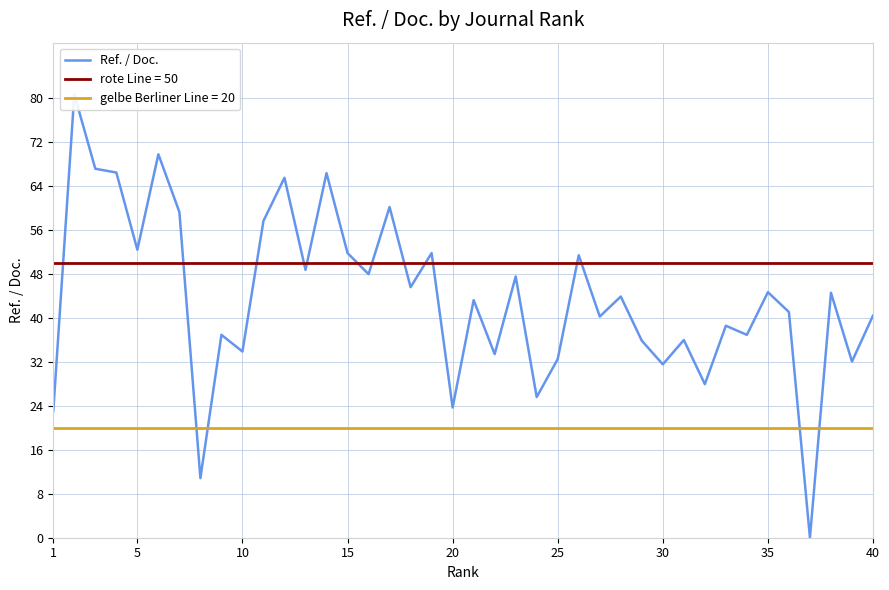

Does the chart display data point markers on the line(s)?

No